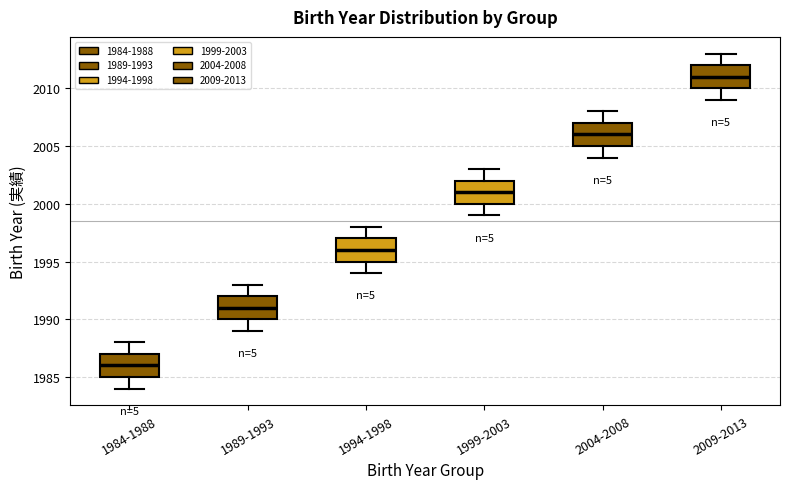

Reading left to right, read every box against the y-axis: the position of its median line, the range the box covers, and the ends of its whiskers. The values are not printed on the chart, so give them approximately, as read against the axis.

1984-1988: median 1986, box 1985 to 1987, whiskers 1984 to 1988
1989-1993: median 1991, box 1990 to 1992, whiskers 1989 to 1993
1994-1998: median 1996, box 1995 to 1997, whiskers 1994 to 1998
1999-2003: median 2001, box 2000 to 2002, whiskers 1999 to 2003
2004-2008: median 2006, box 2005 to 2007, whiskers 2004 to 2008
2009-2013: median 2011, box 2010 to 2012, whiskers 2009 to 2013